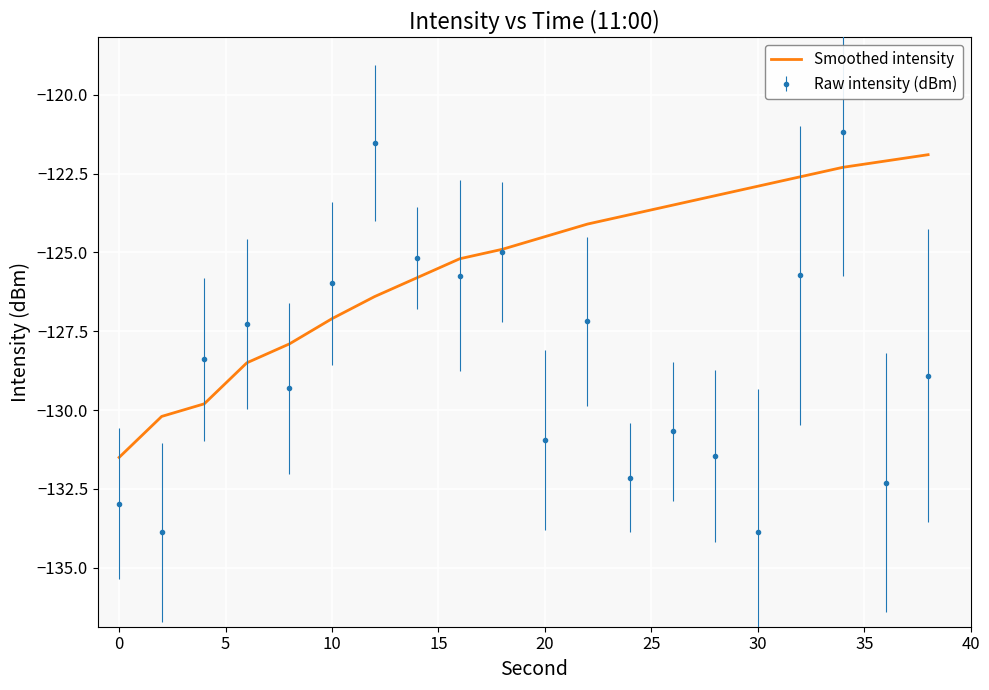

What is the maximum value shown in the chart?

-121.2